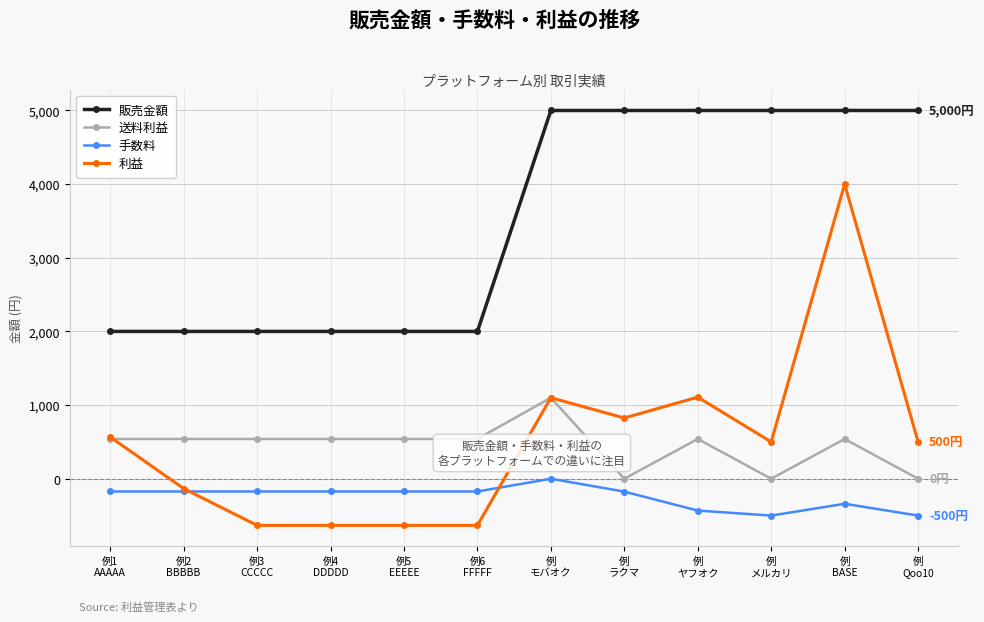

The value of 手数料 at 例
ヤフオク is -432. True or false?

True